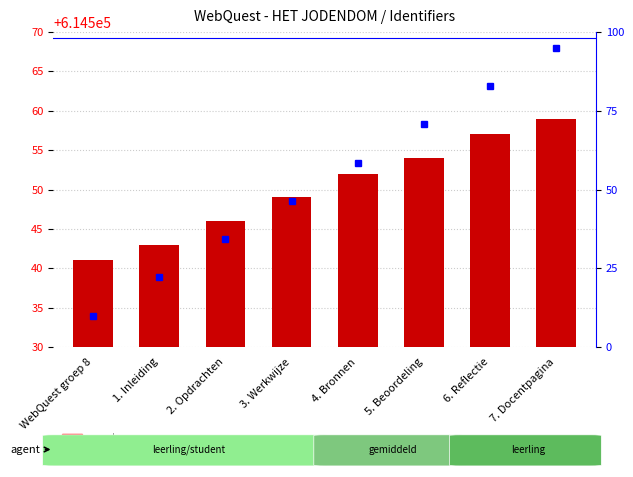

What is the label of the 7th bar from the right?

1. Inleiding